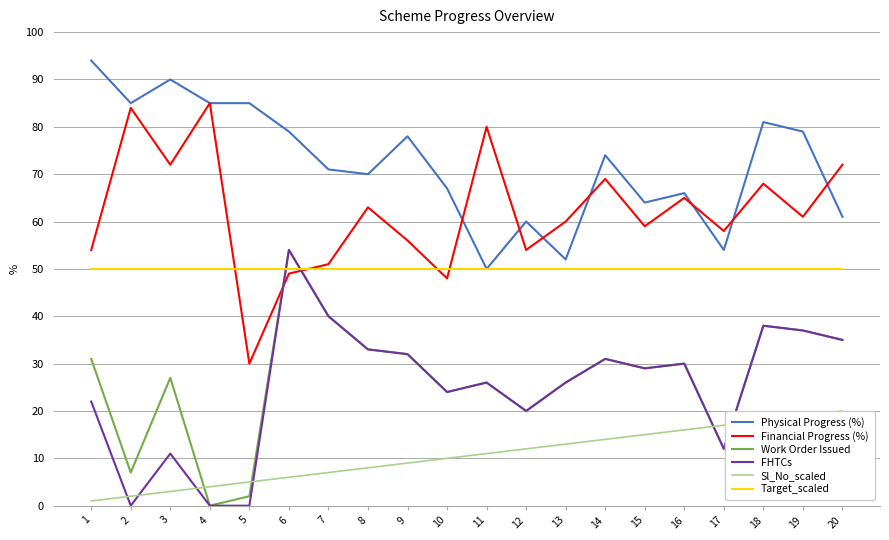

What are all the series names shown in the legend?

Physical Progress (%), Financial Progress (%), Work Order Issued, FHTCs, Sl_No_scaled, Target_scaled